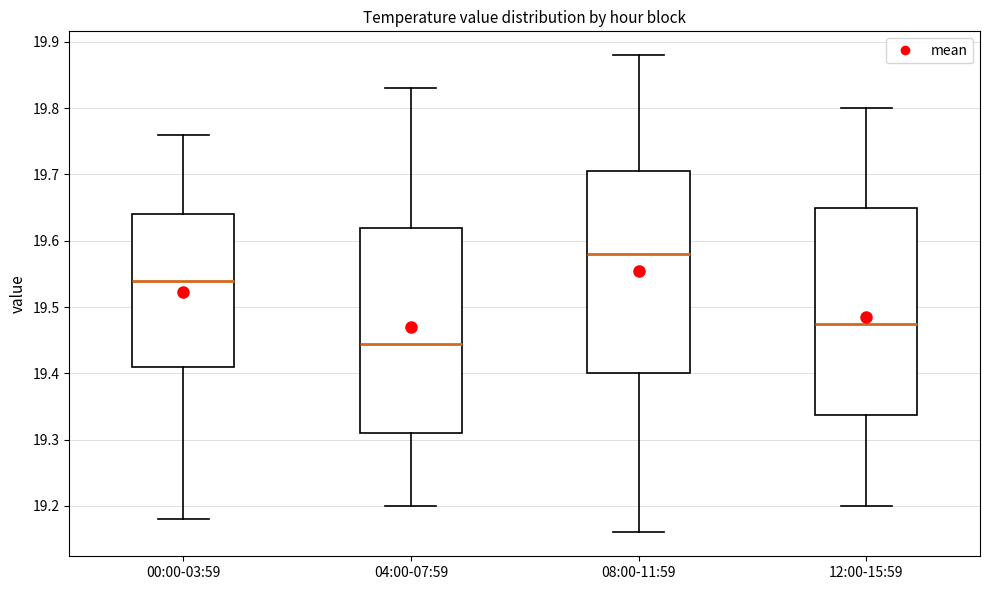

Reading left to right, transcribe this box plot: for each box, give where its median line is, the range the box spans, and where its two whiskers end, as read against the y-axis. The values are not printed on the chart, so give them approximately, as read against the axis.

00:00-03:59: median 19.54, box 19.41 to 19.64, whiskers 19.18 to 19.76
04:00-07:59: median 19.45, box 19.31 to 19.62, whiskers 19.20 to 19.83
08:00-11:59: median 19.58, box 19.40 to 19.71, whiskers 19.16 to 19.88
12:00-15:59: median 19.48, box 19.34 to 19.65, whiskers 19.20 to 19.80